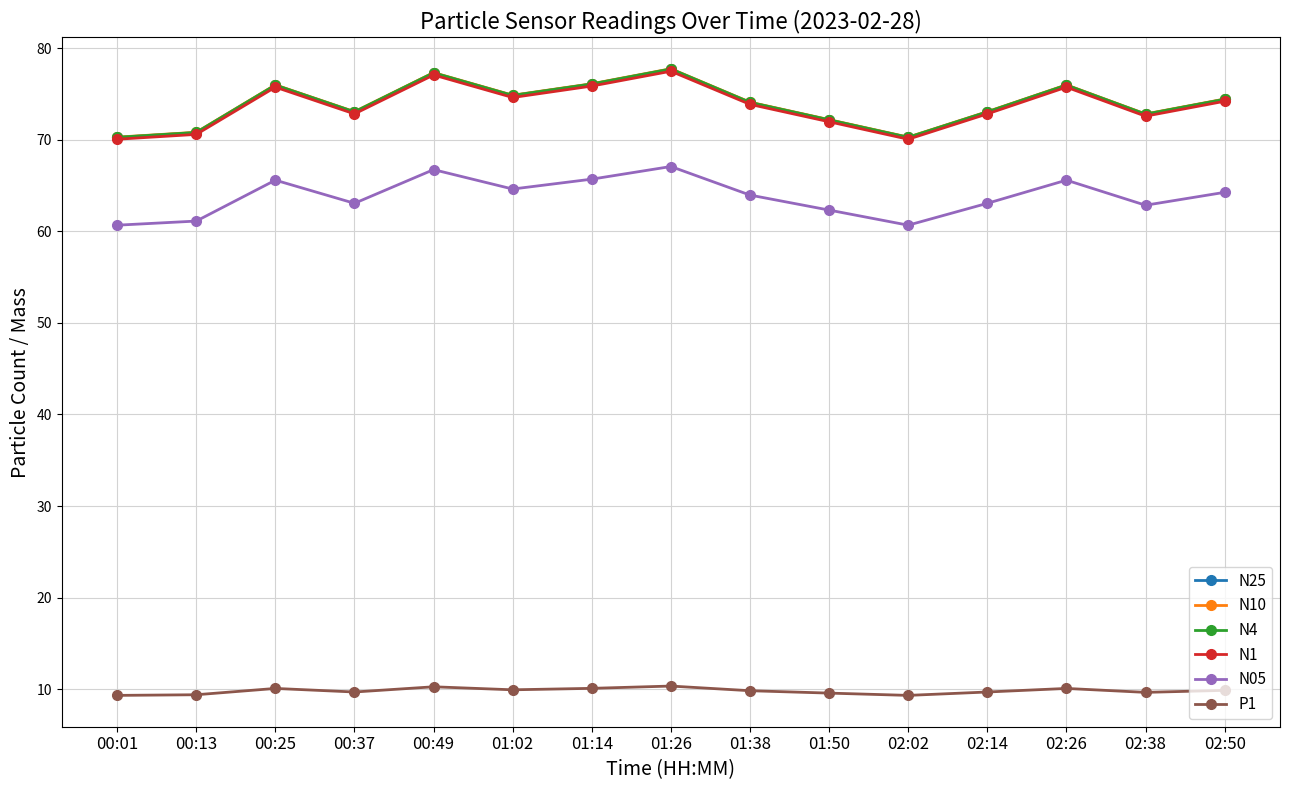

True or false: N1 has a value of 100.0 at 02:14.

False